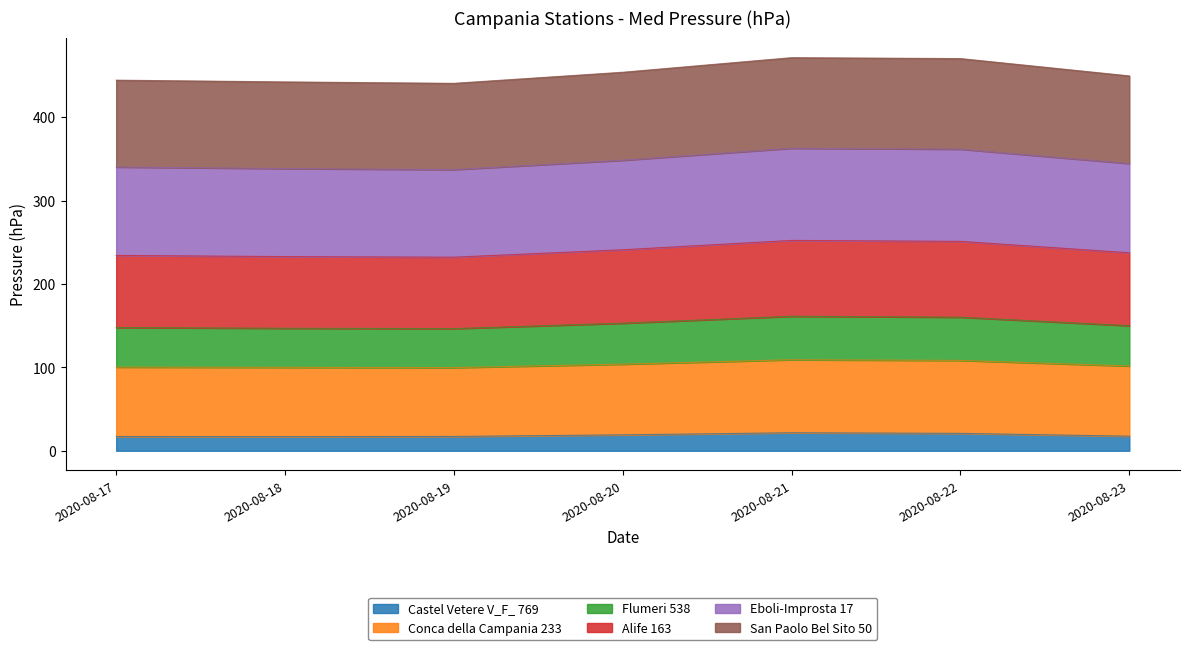

In Castel Vetere V_F_ 769, how many points are lower than both neighbors (excluding endpoints)?

1